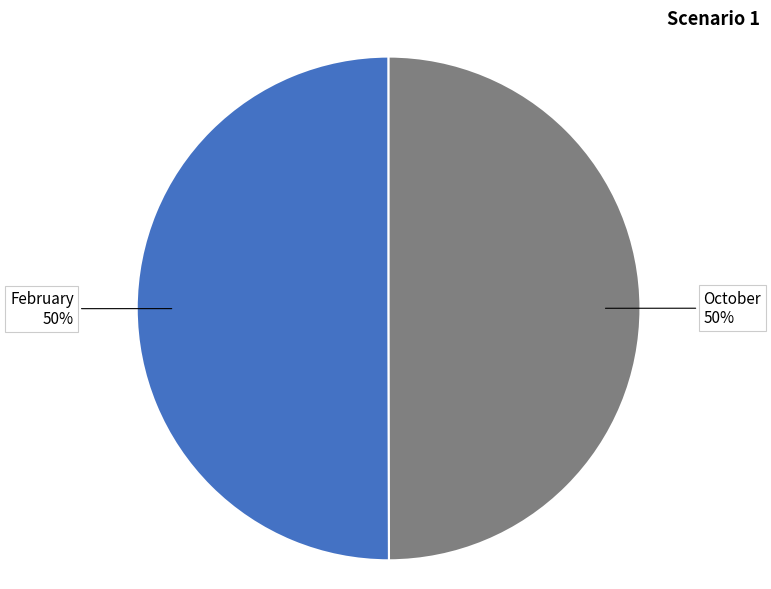

What percentage is the February slice, to the nearest percent?

50%